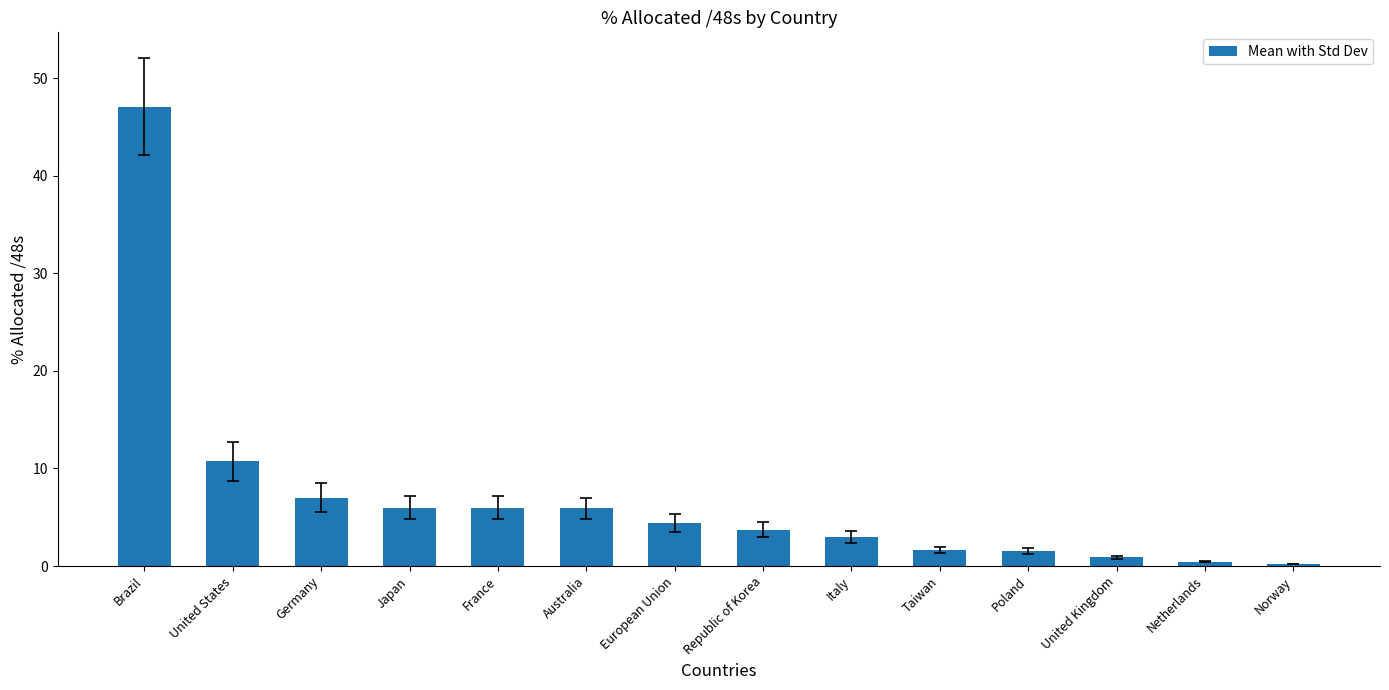

Where does the data first go above 4?

Brazil